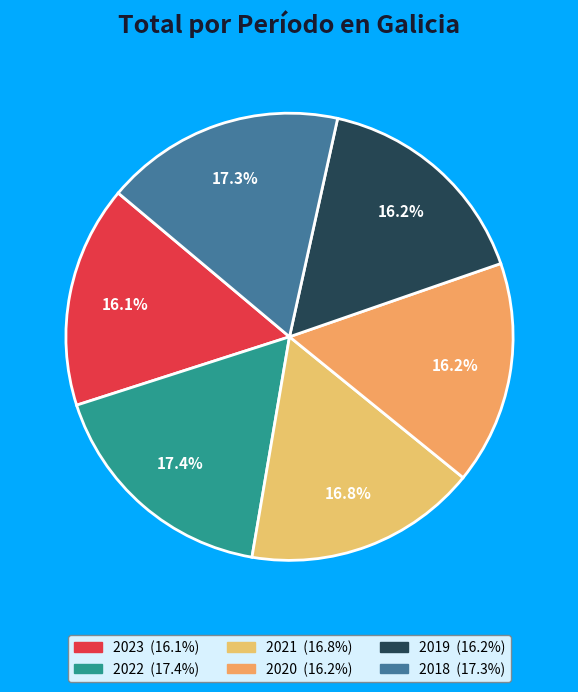

What is the ratio of the value at 2022 to the value at 2023?

1.1